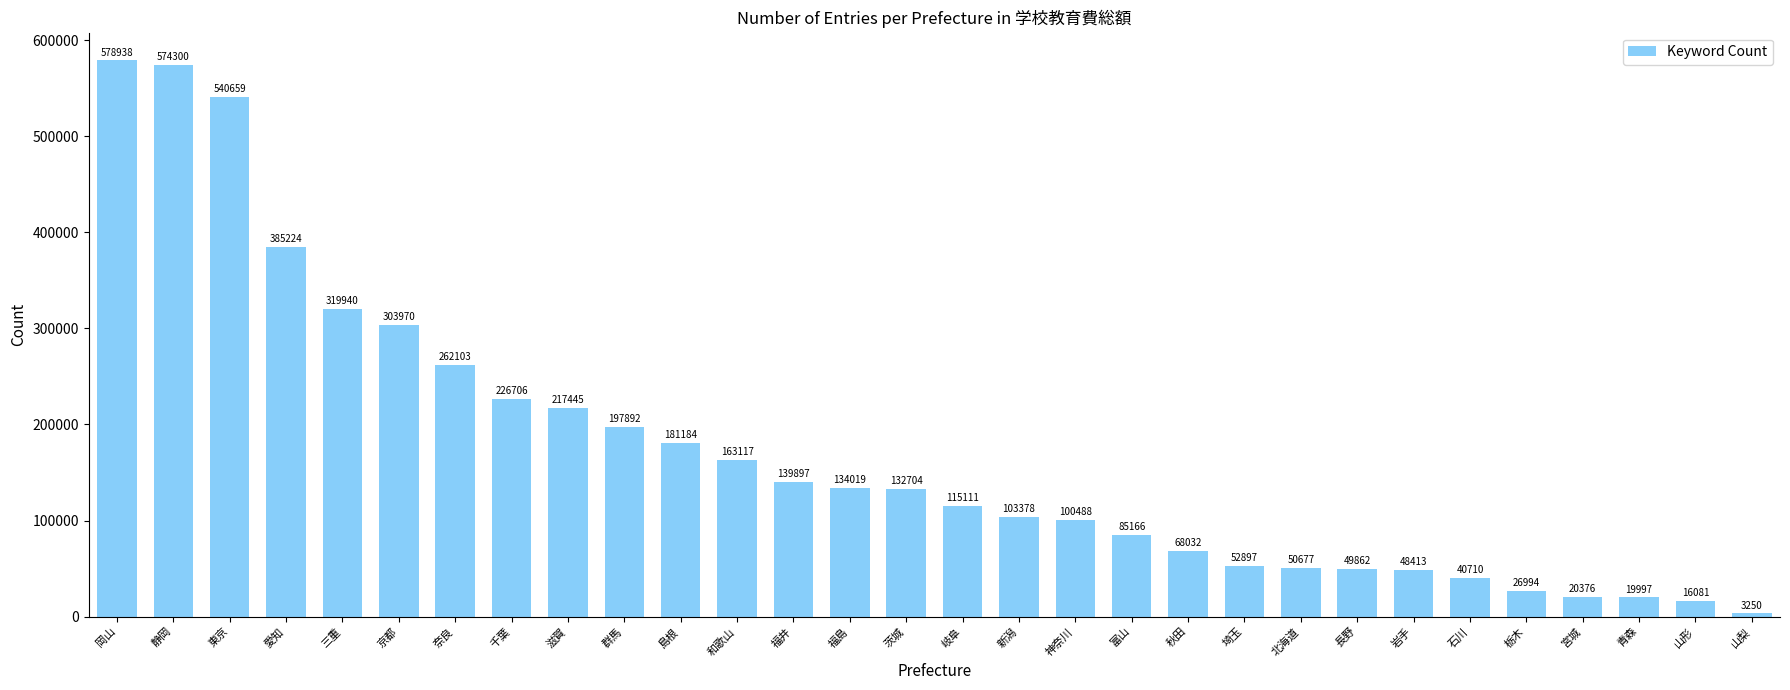

List the labels in order of value, largest first.

岡山, 静岡, 東京, 愛知, 三重, 京都, 奈良, 千葉, 滋賀, 群馬, 島根, 和歌山, 福井, 福島, 茨城, 岐阜, 新潟, 神奈川, 富山, 秋田, 埼玉, 北海道, 長野, 岩手, 石川, 栃木, 宮城, 青森, 山形, 山梨